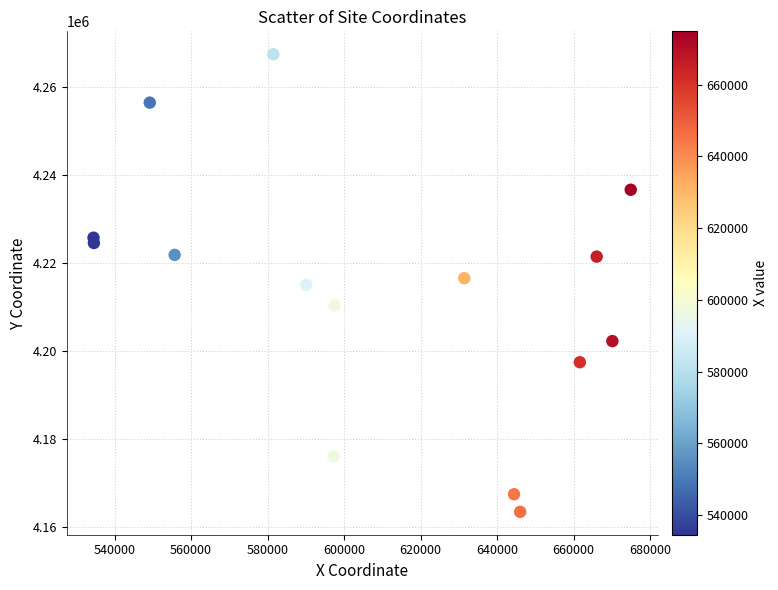

What is the range of Y values (max minus min)?

104000